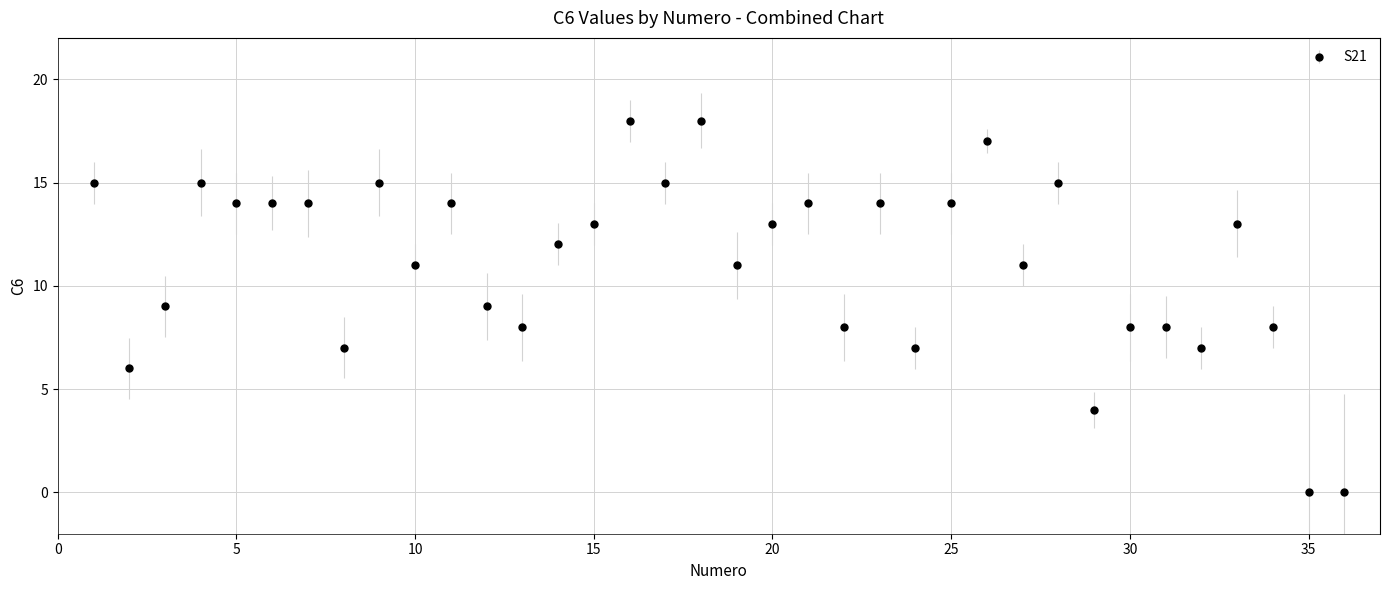

What is the greatest value displayed?

18